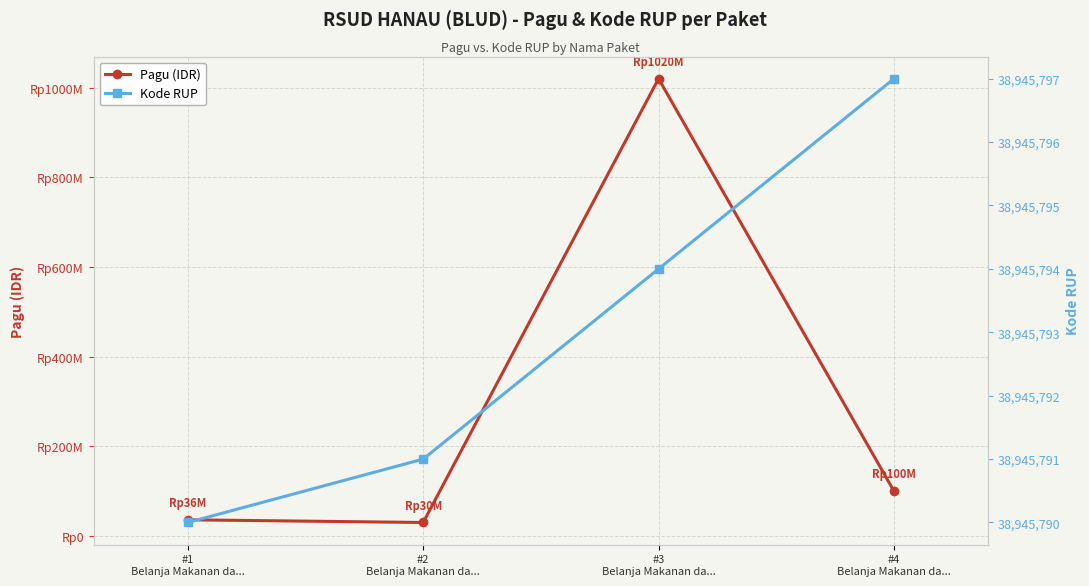

What is the sum of the Kode RUP values at #1
Belanja Makanan da... and #2
Belanja Makanan da...?

77891581